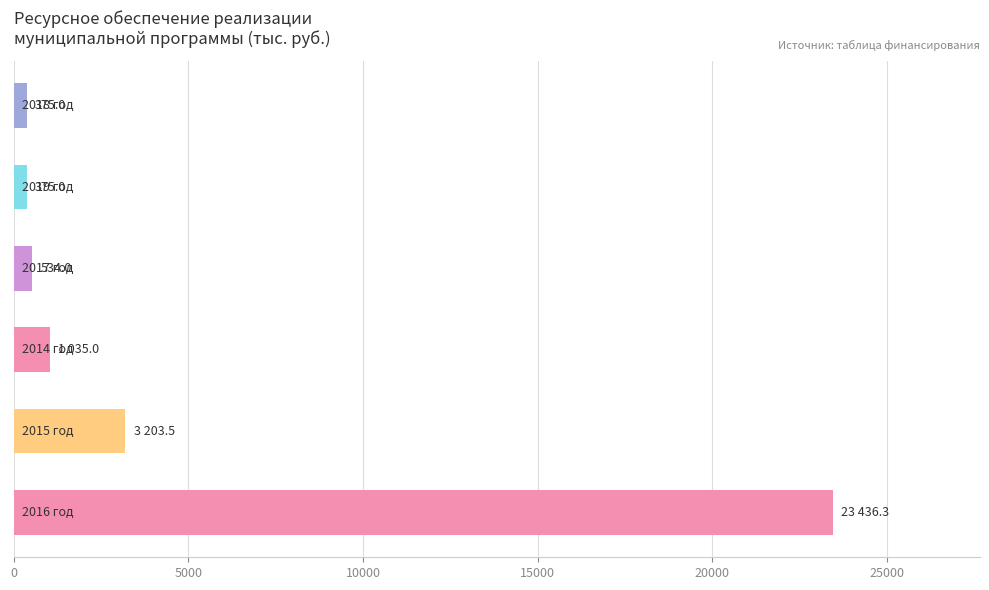

What is the difference between the maximum and minimum values?

23061.3